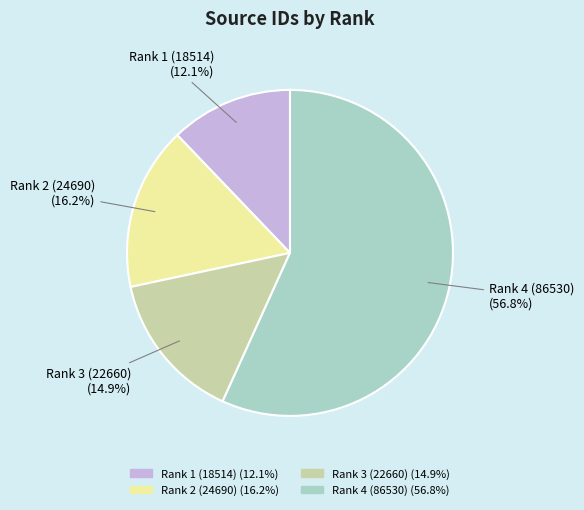

Which slice represents more than half of the pie?

Rank 4 (86530)